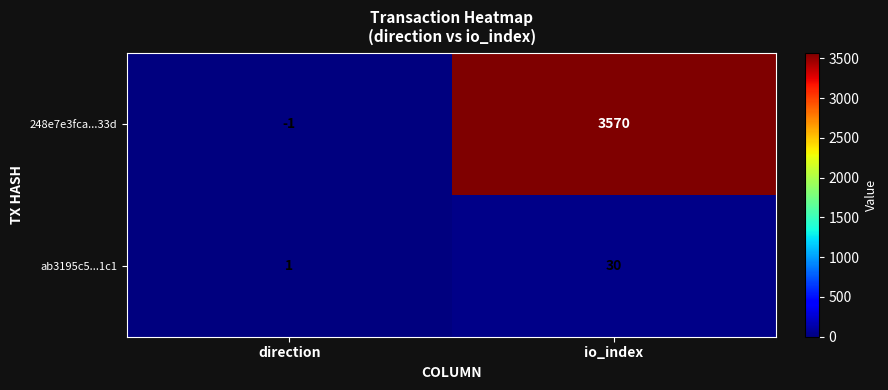

List the series in order of their peak value, lowest first.

ab3195c5...1c1, 248e7e3fca...33d